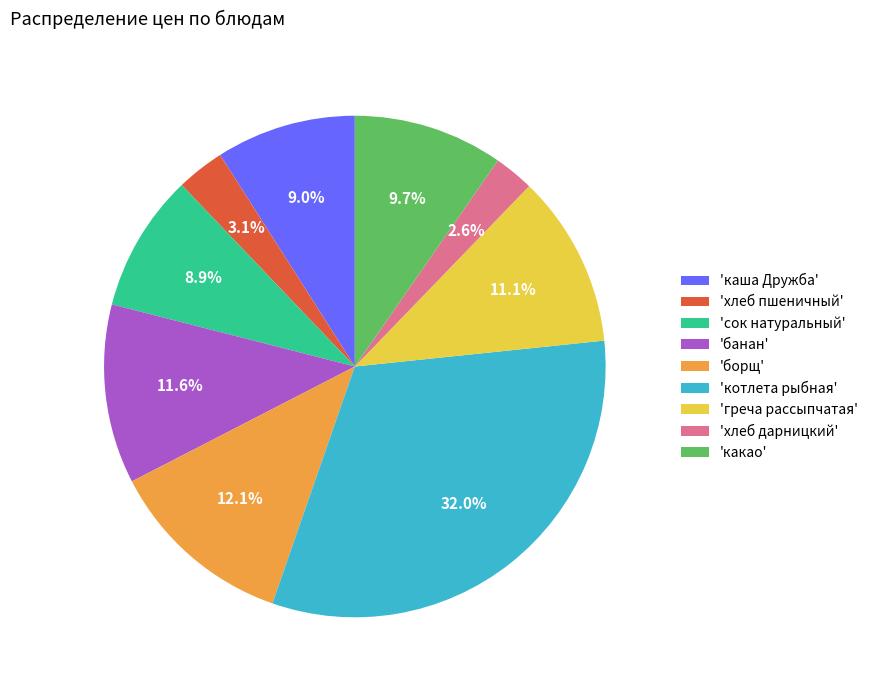

What is the ratio of the value at 'банан' to the value at 'какао'?

1.2